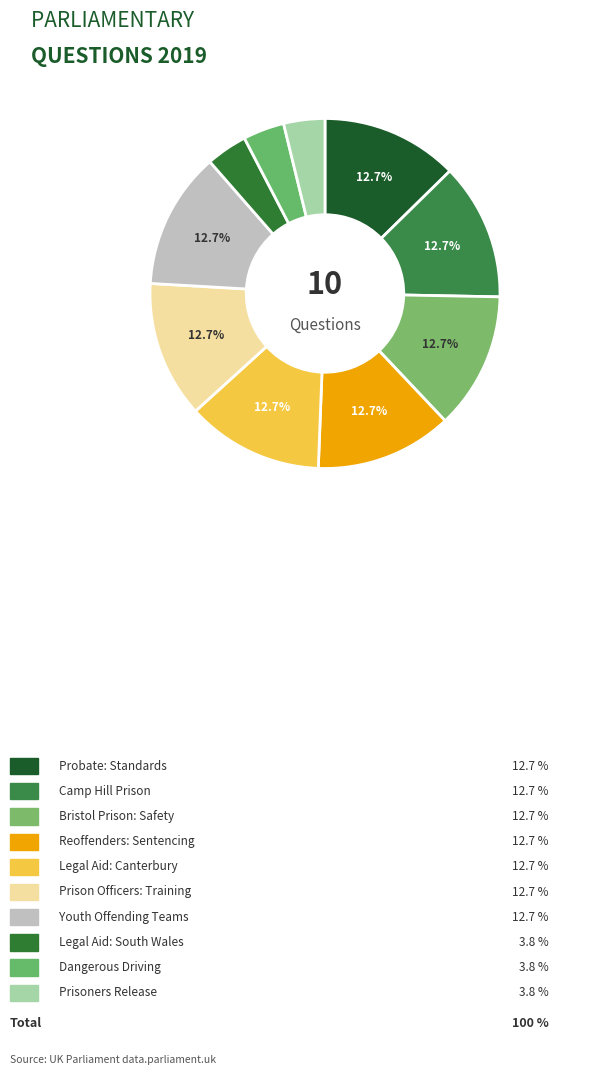

How many segments does this pie chart have?

10